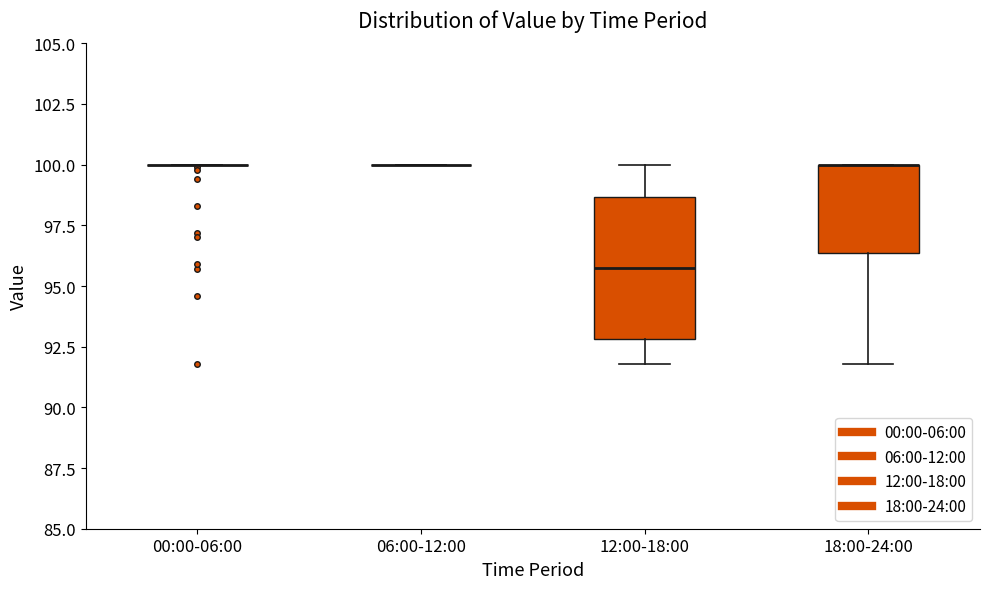

Reading left to right, transcribe this box plot: for each box, give where its median line is, the range the box spans, and where its two whiskers end, as read against the y-axis. The values are not printed on the chart, so give them approximately, as read against the axis.

00:00-06:00: box collapsed to a line at 100.0, whiskers 100.0 to 100.0
06:00-12:00: box collapsed to a line at 100.0, whiskers 100.0 to 100.0
12:00-18:00: median 96.0, box 93.0 to 98.5, whiskers 92.0 to 100.0
18:00-24:00: median 100.0 (drawn on the box's upper edge), box 96.5 to 100.0, whiskers 92.0 to 100.0